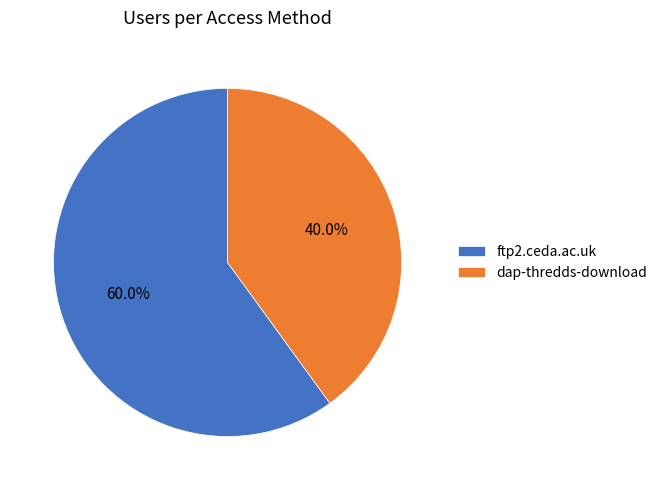

Rank the categories by value from highest to lowest.

ftp2.ceda.ac.uk, dap-thredds-download